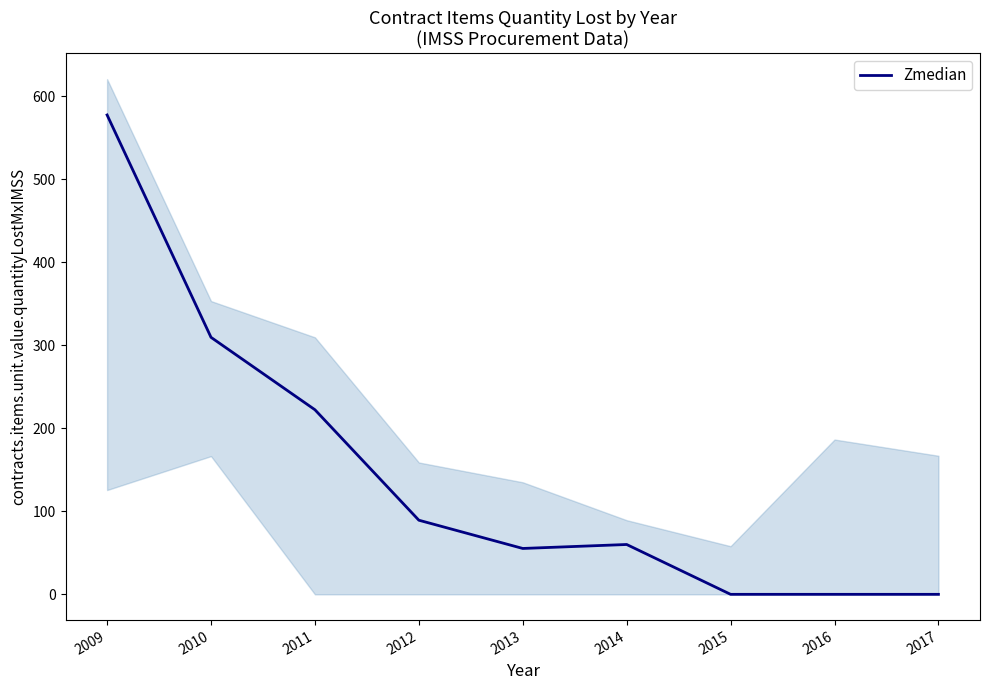

What is the greatest value displayed?

577.5